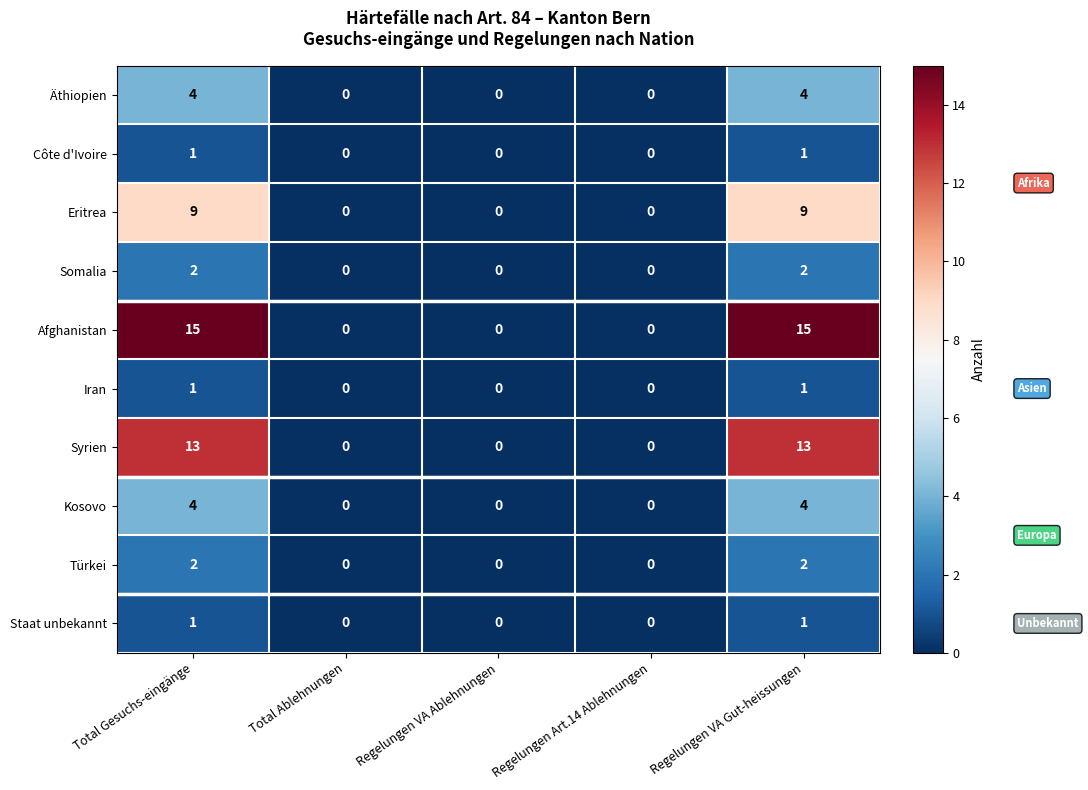

What is the highest value of the Kosovo series?

4